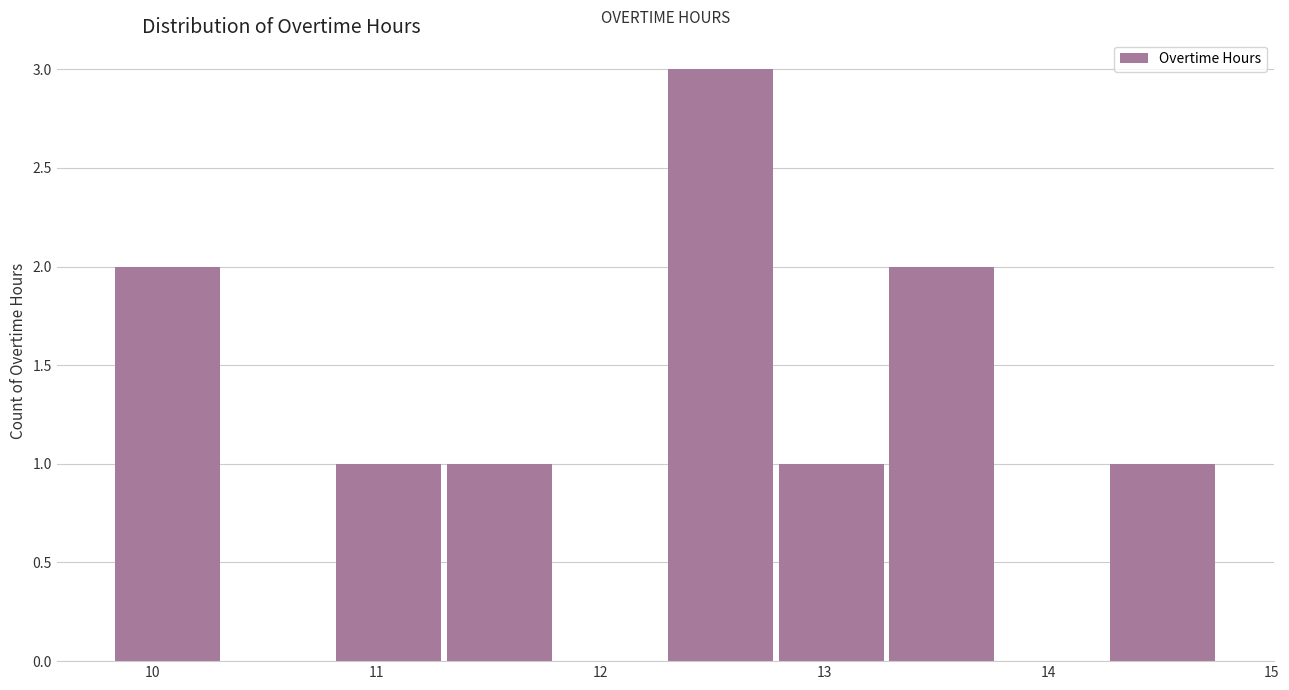

Which range on the x-axis has the tallest bar?

12.3 to 12.8